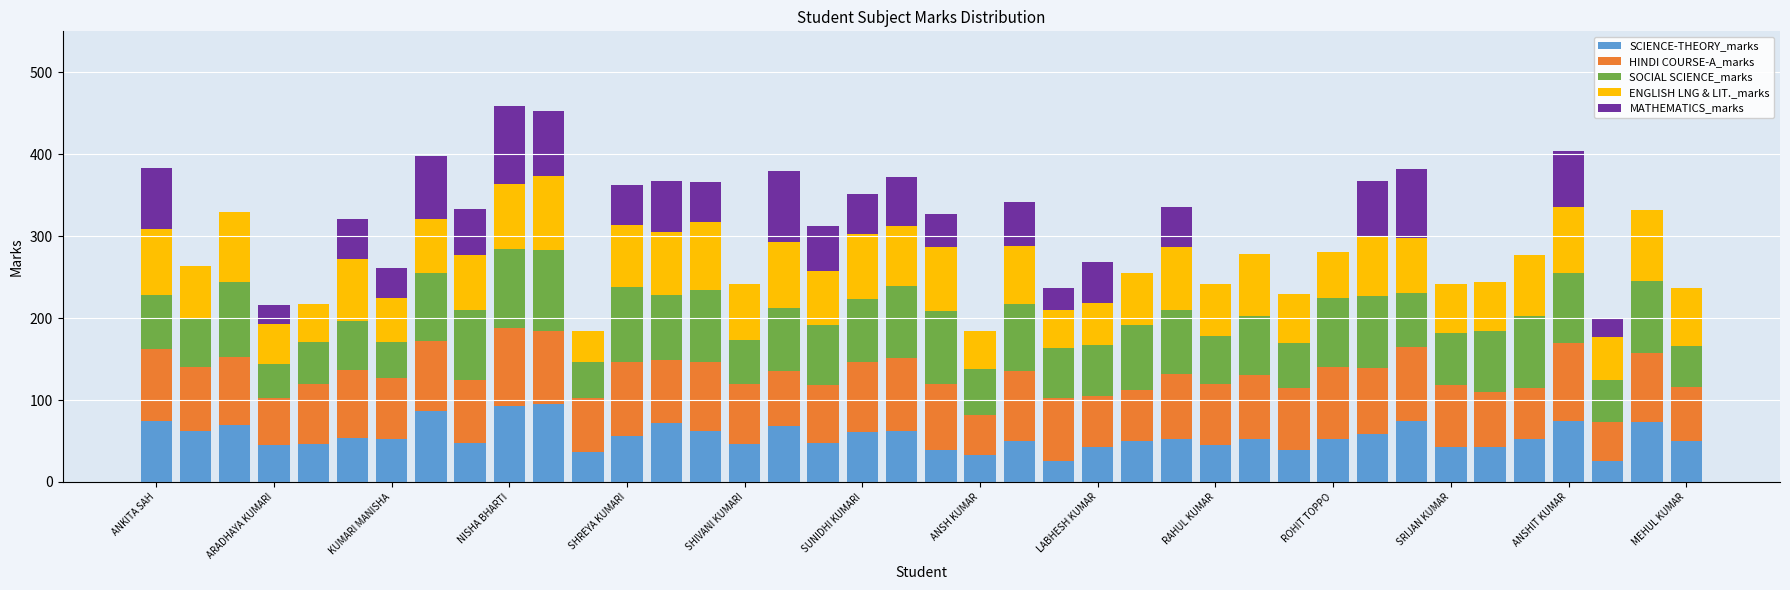

Count the number of categories in the chart.

40